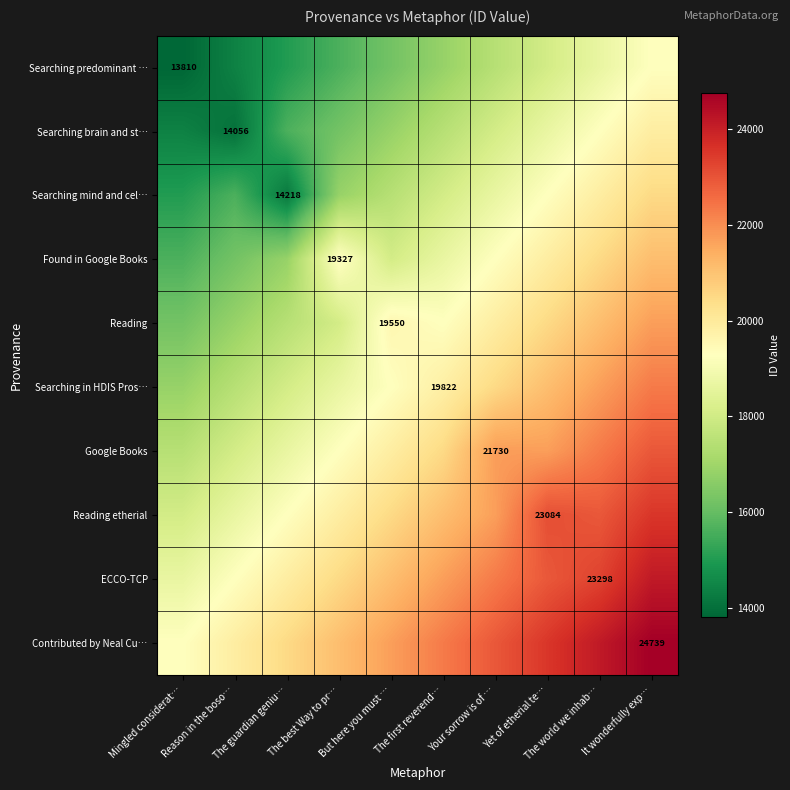

At which category is the sum across all series the highest?

It wonderfully exp…